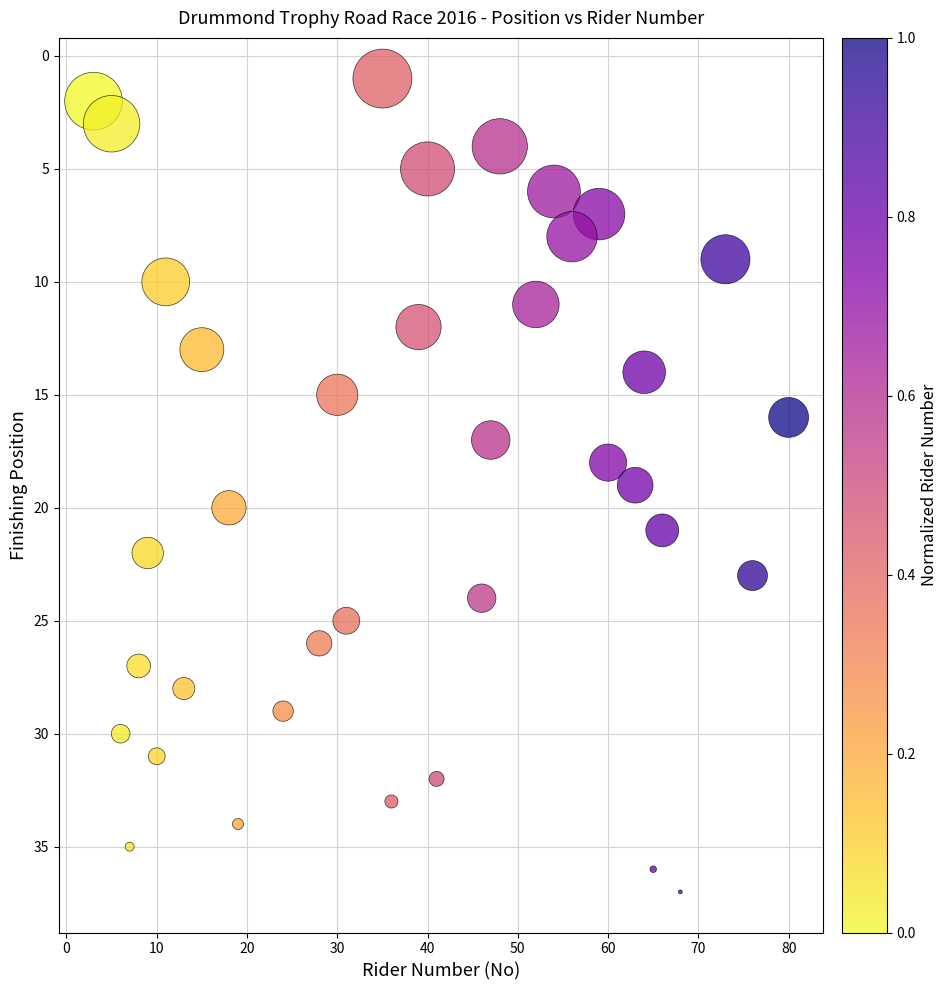

What is the range of X values (max minus min)?

77